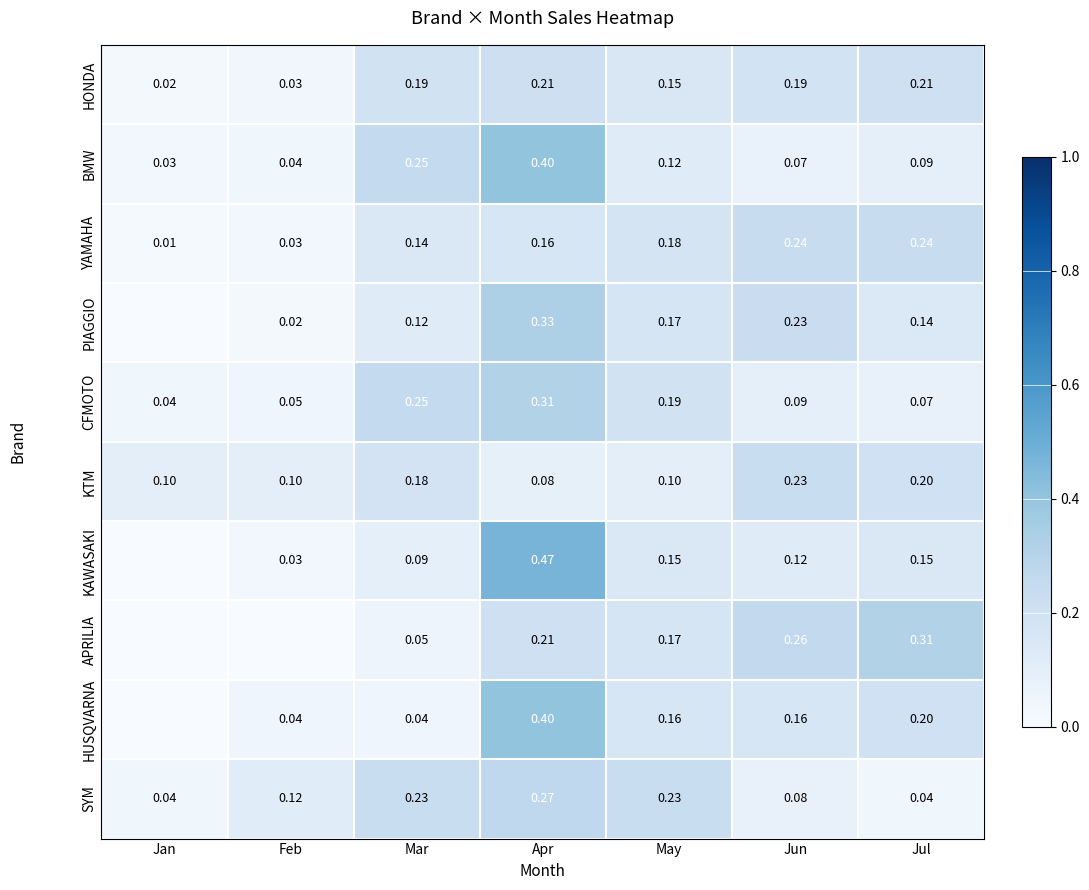

Which category has the lowest value in the HONDA series?

Jan